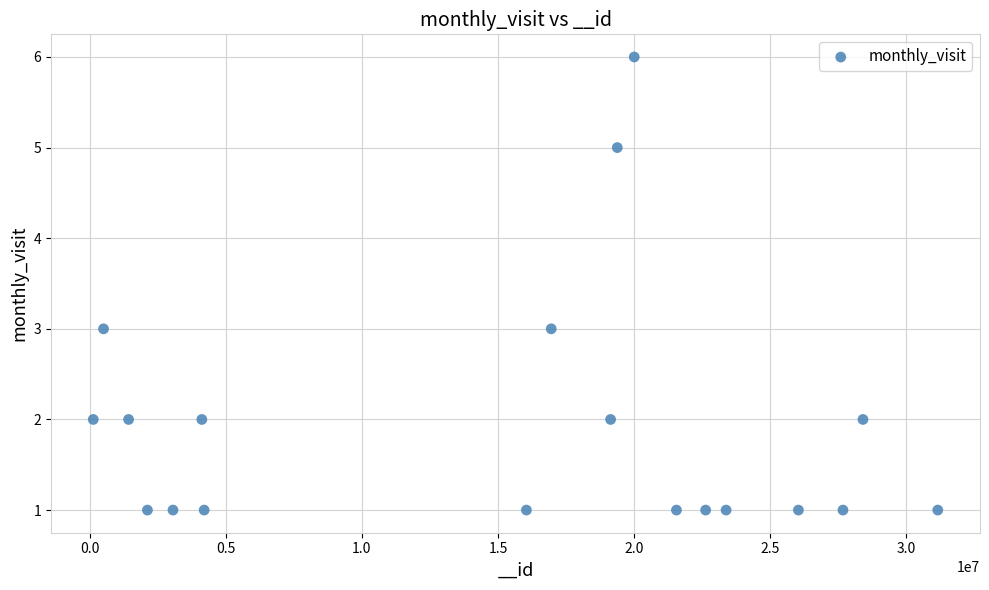

What is the range of X values (max minus min)?

31035458